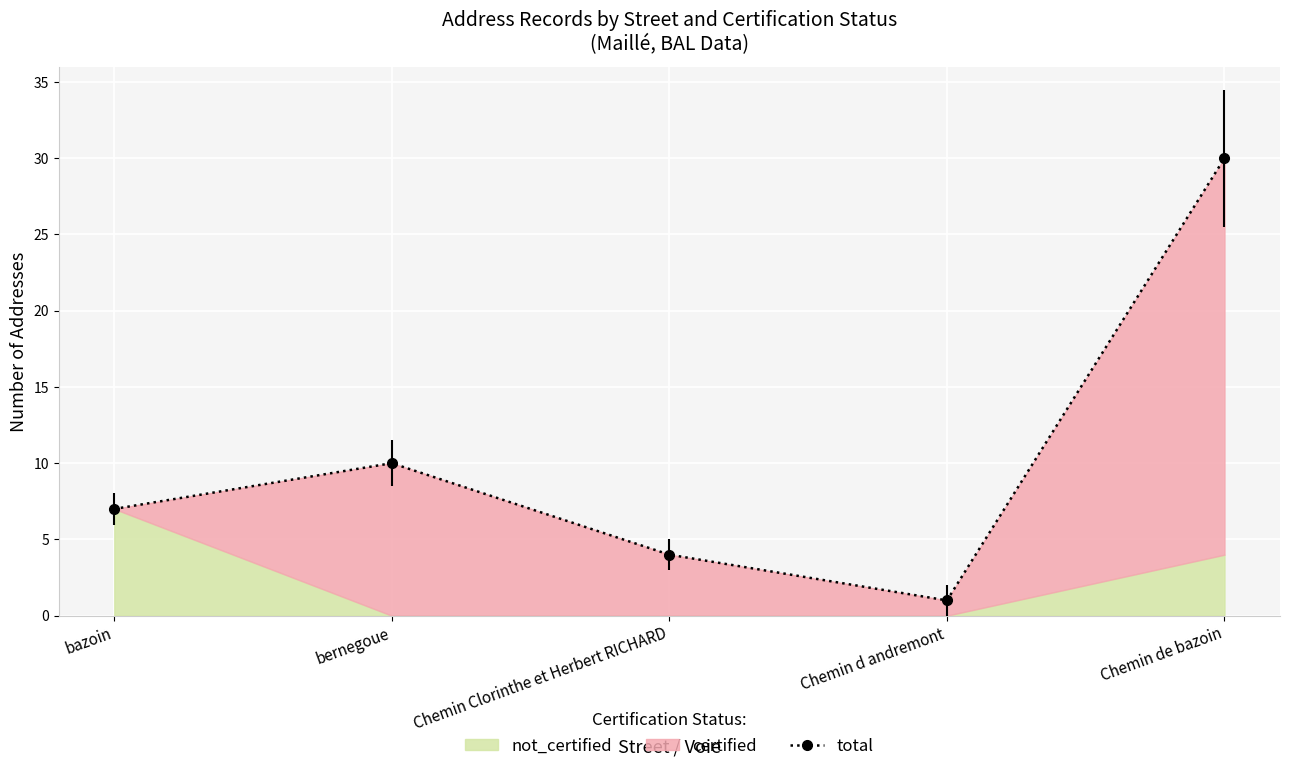

Rank the categories by value from highest to lowest.

Chemin de bazoin, bernegoue, bazoin, Chemin Clorinthe et Herbert RICHARD, Chemin d andremont